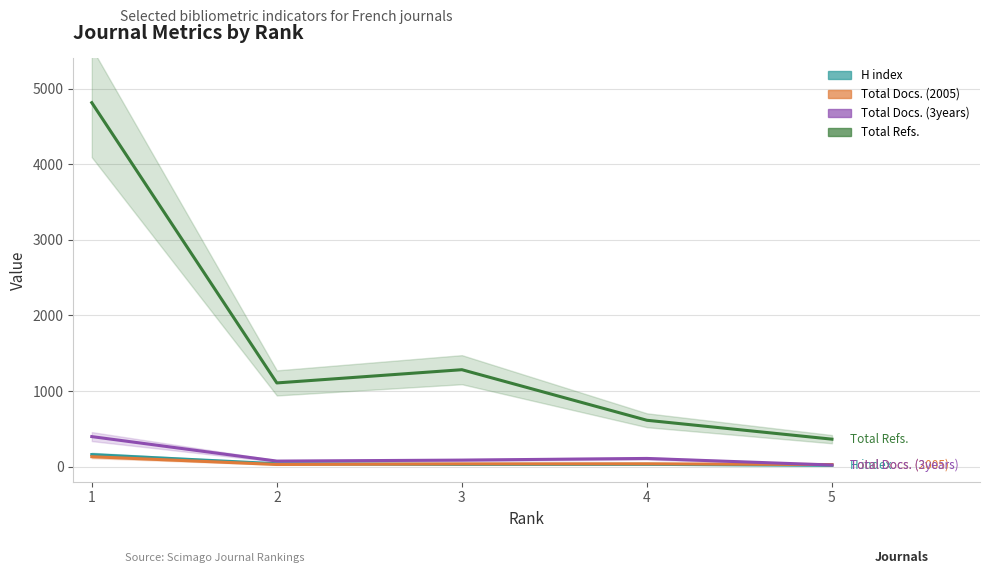

Reading left to right, transcribe all the data shown in this chart.

H index: 159	38	29	30	17
Total Docs. (2005): 131	28	36	37	27
Total Docs. (3years): 397	73	86	108	21
Total Refs.: 4815	1107	1282	613	363